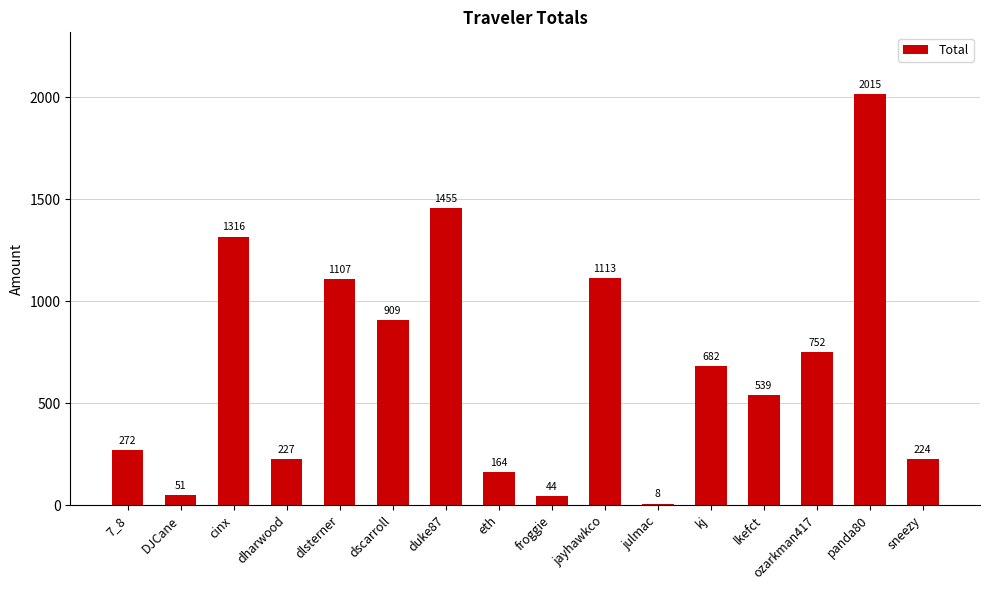

Are the bars grouped side by side (vs. stacked)?

No